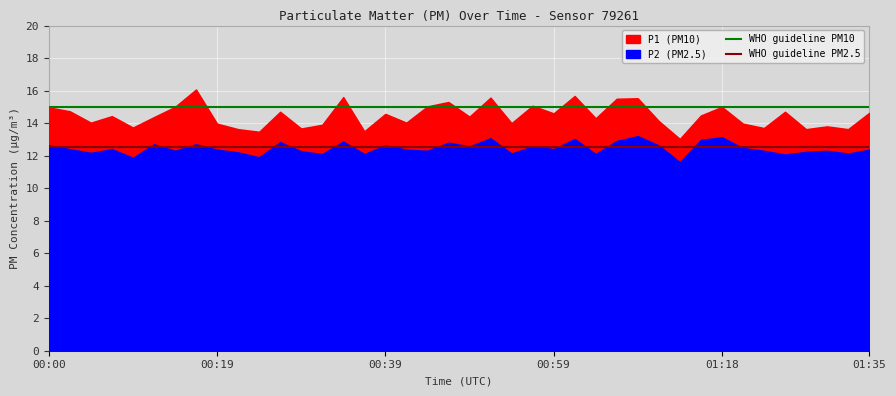

Is it true that WHO guideline PM2.5 equals 12.5 at 00:19?

True